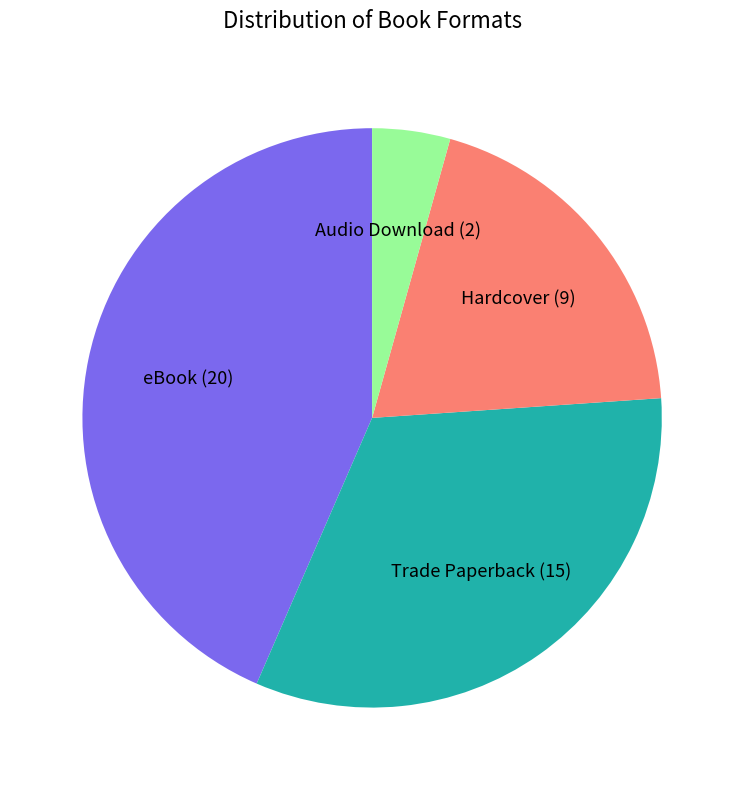

True or false: Hardcover accounts for 33% of the total.

False